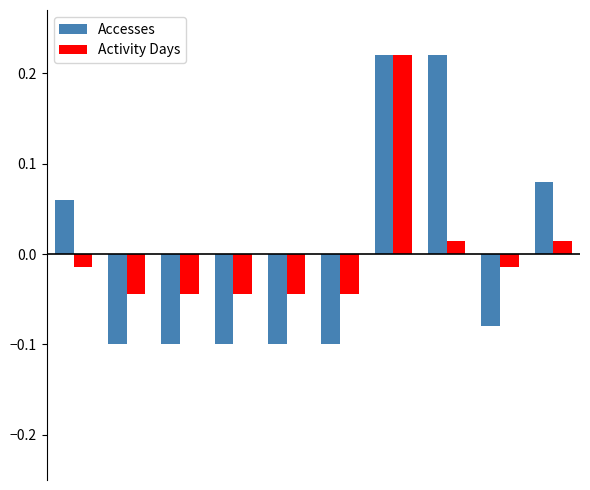

Which series has the widest spread of values?

Accesses